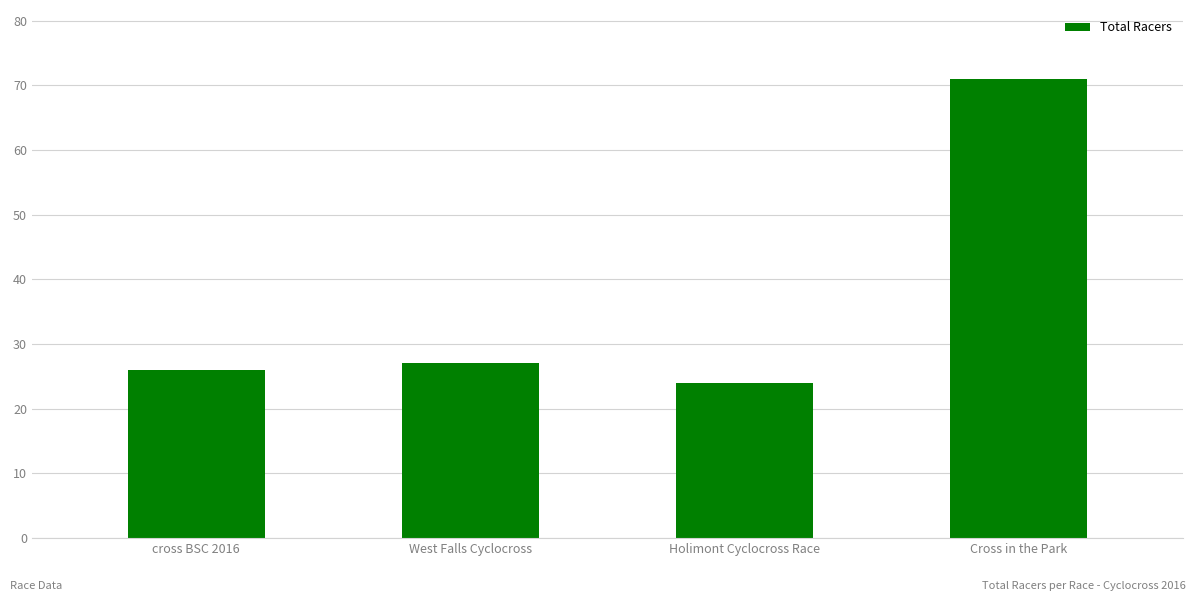

How many data points are less than 27?

2